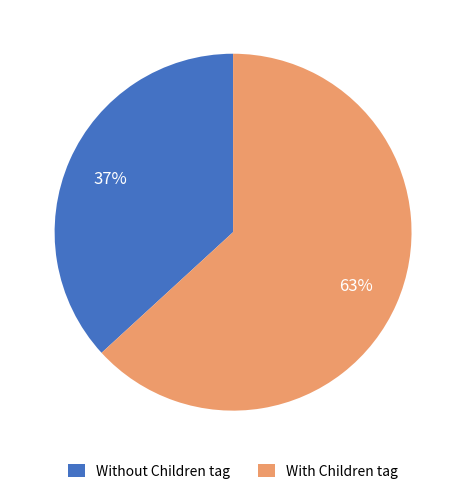

To the nearest percent, what is the difference between the largest and smallest slice percentages?

26%